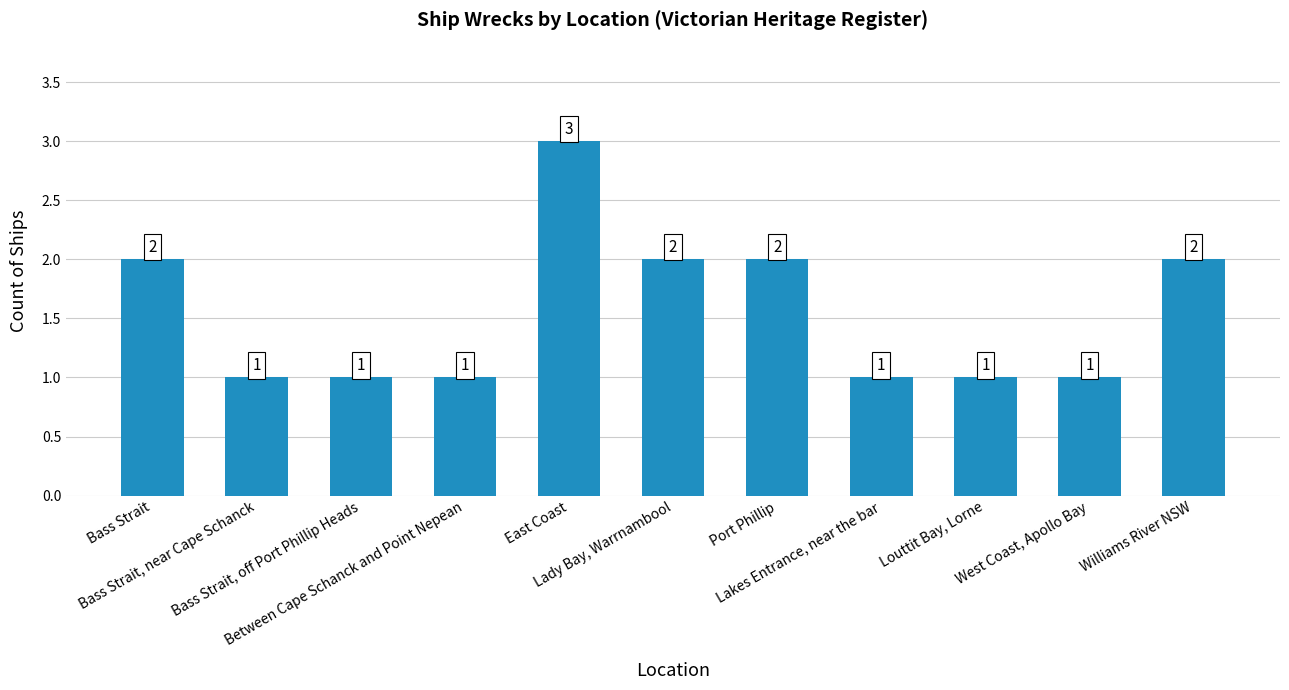

Count the values in the range 1 to 2.

10